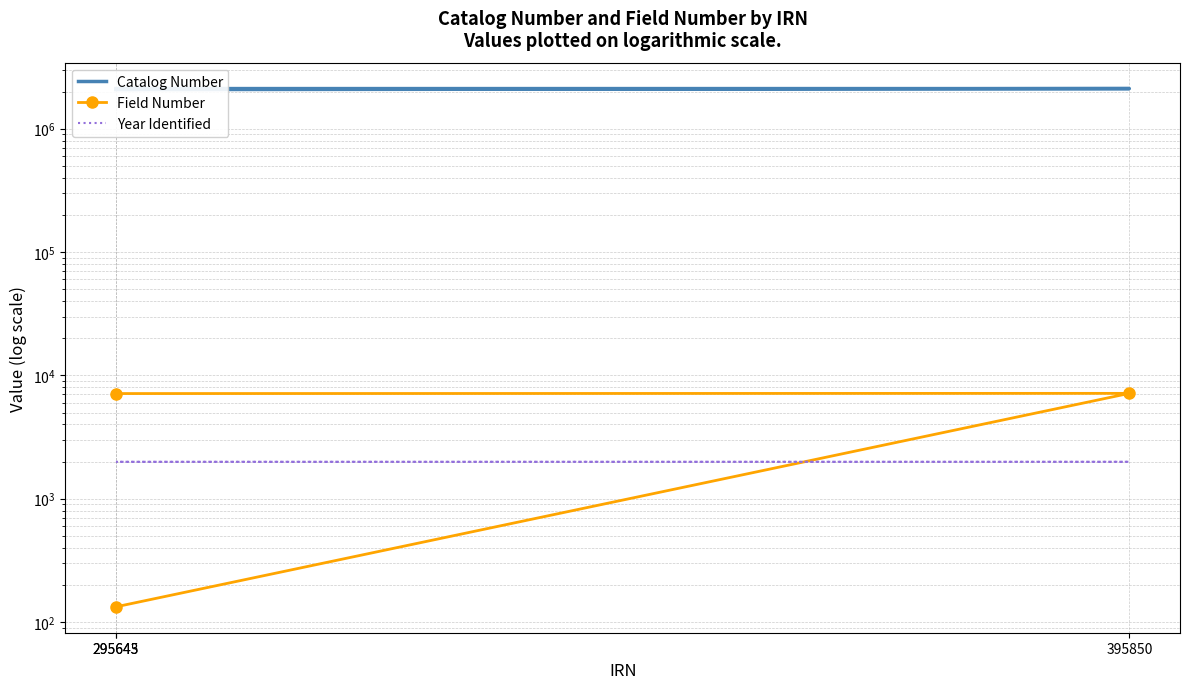

What is the spread (max minus min) of values at 295643?

2112068